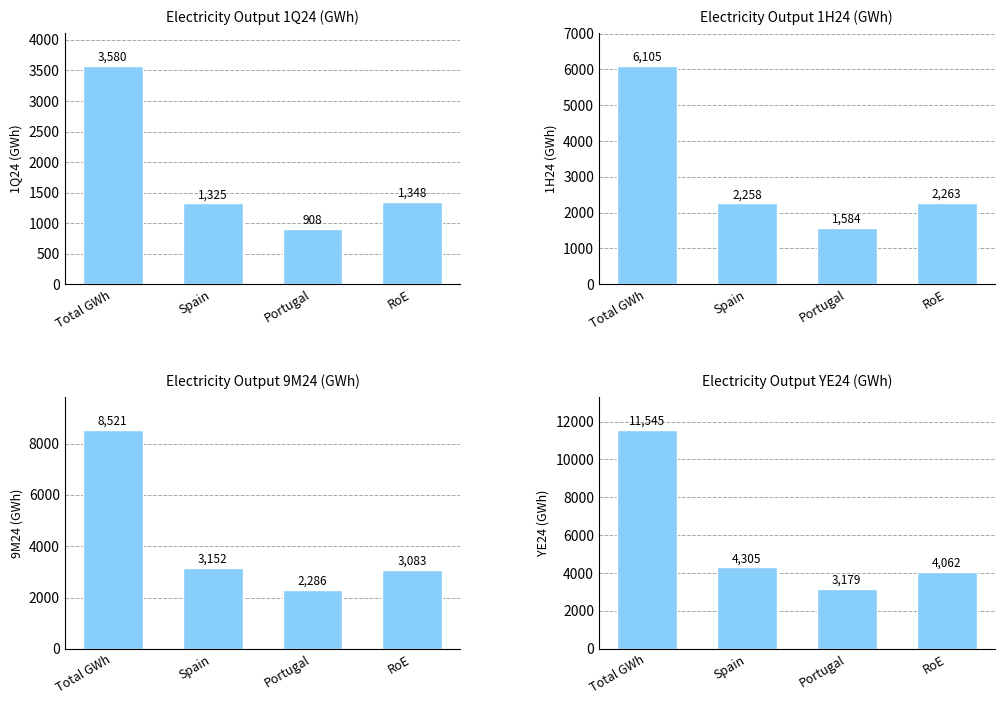

What is the difference between the highest and lowest values at Total GWh?

7964.8